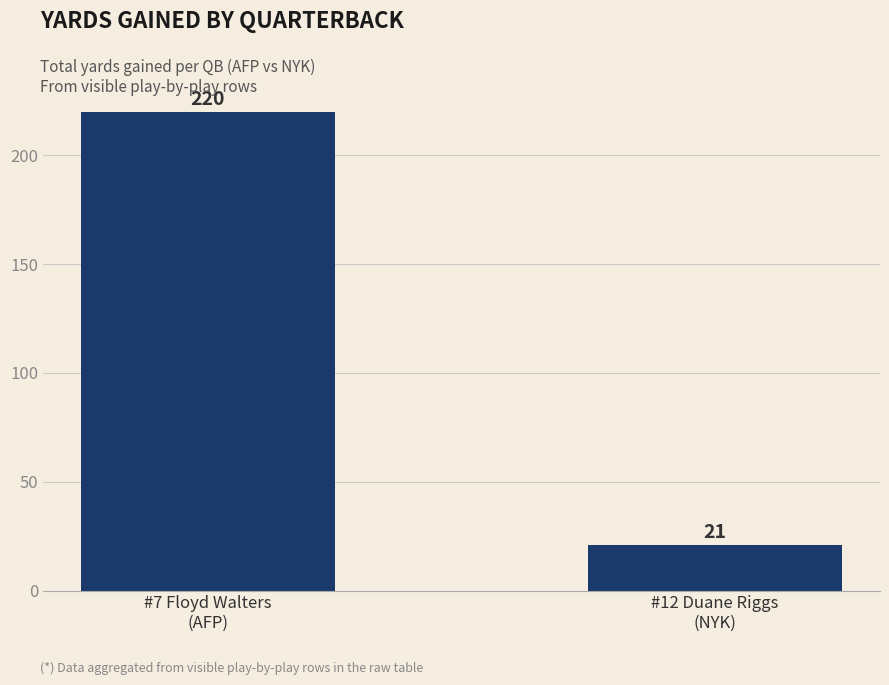

Reading right to left, what are all the values shown in this chart?

#12 Duane Riggs
(NYK)=21	#7 Floyd Walters
(AFP)=220